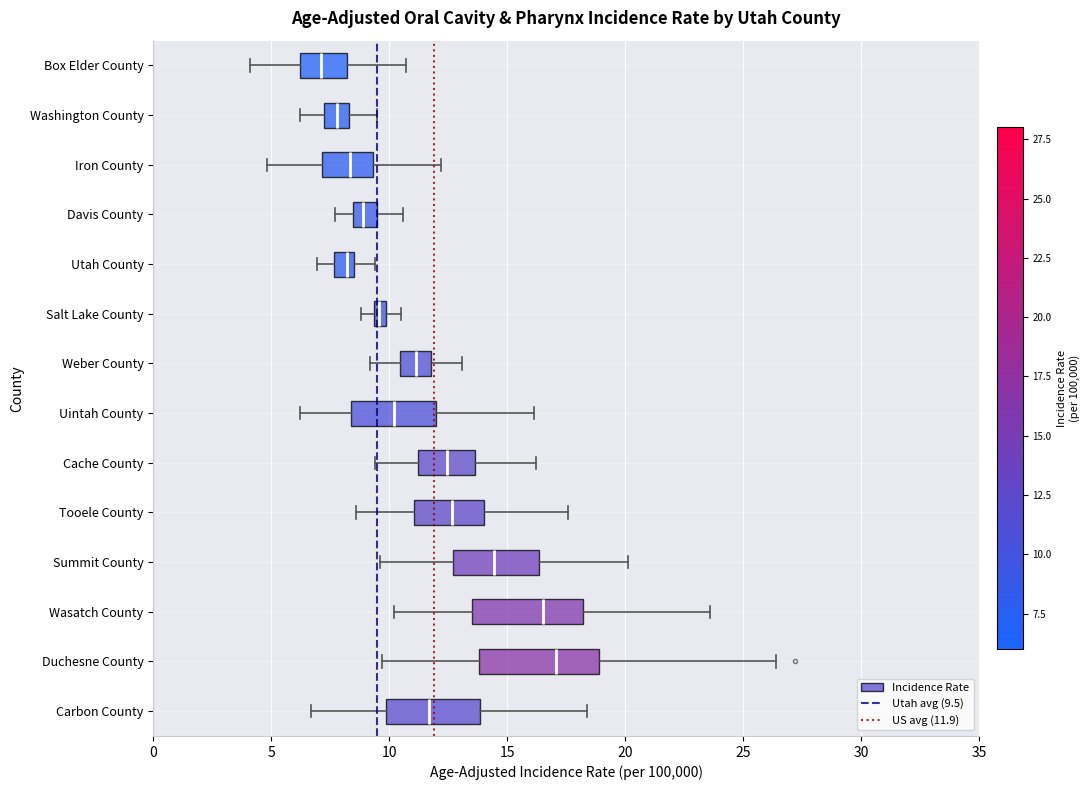

Which box's median line is the furthest to the left?

Box Elder County